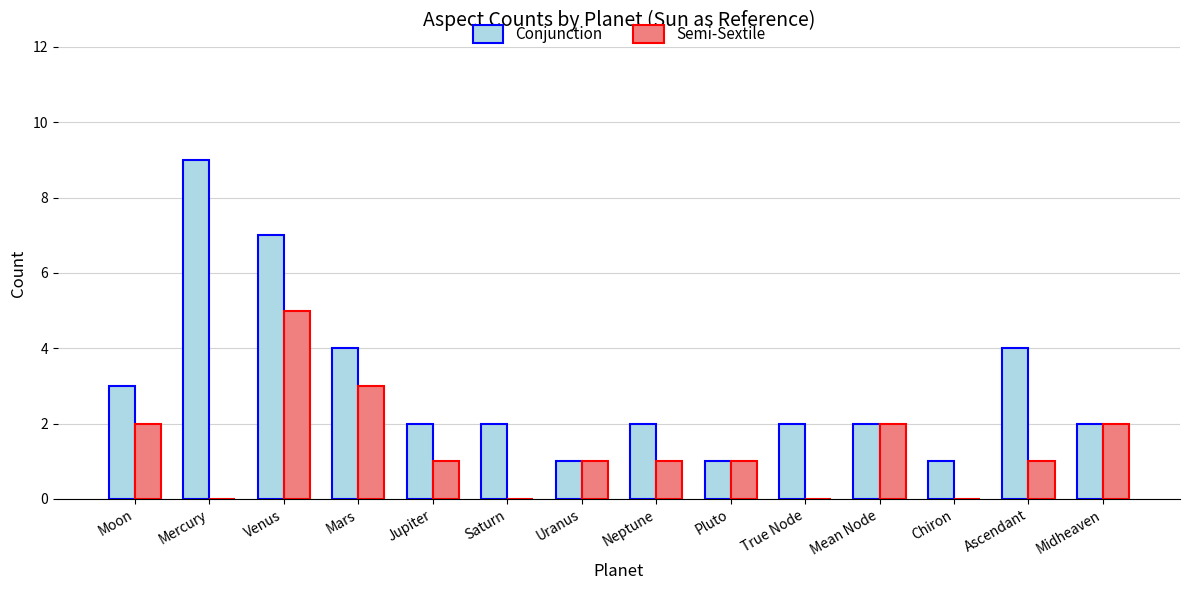

Which category has the highest value in the Semi-Sextile series?

Venus